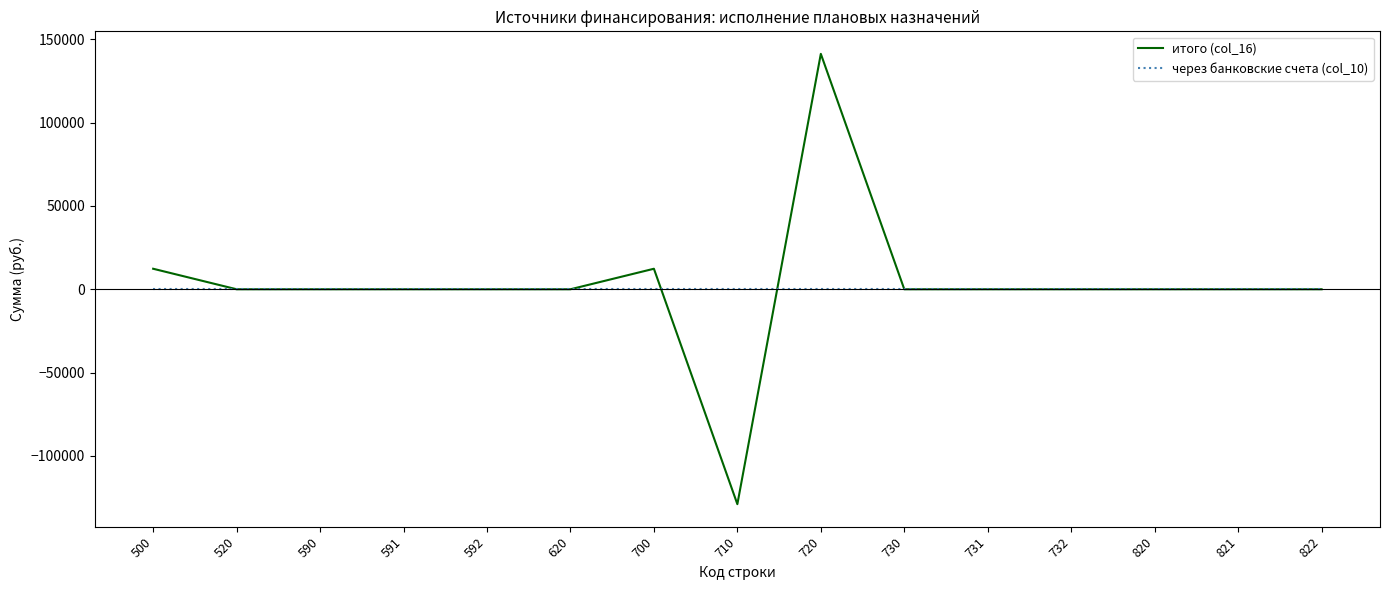

Count the number of categories in the chart.

15